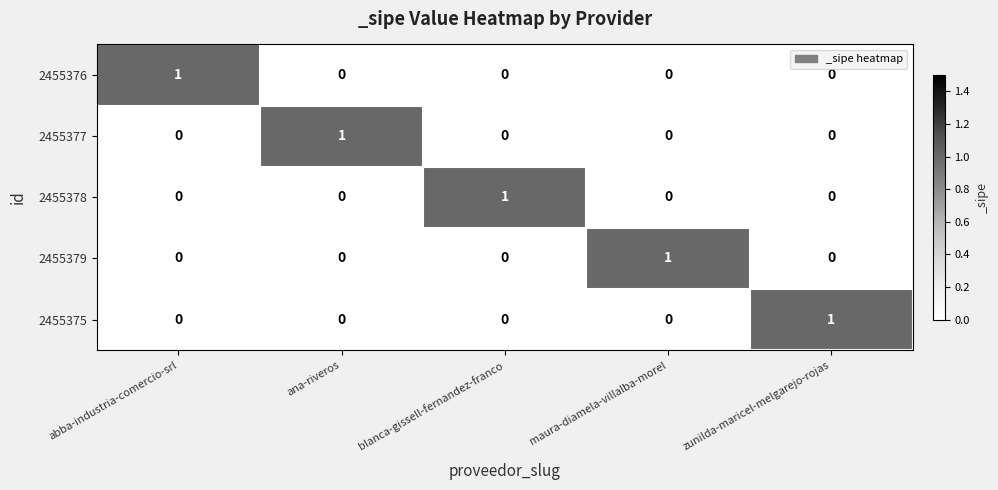

True or false: 2455379 has a value of 1 at maura-diamela-villalba-morel.

True